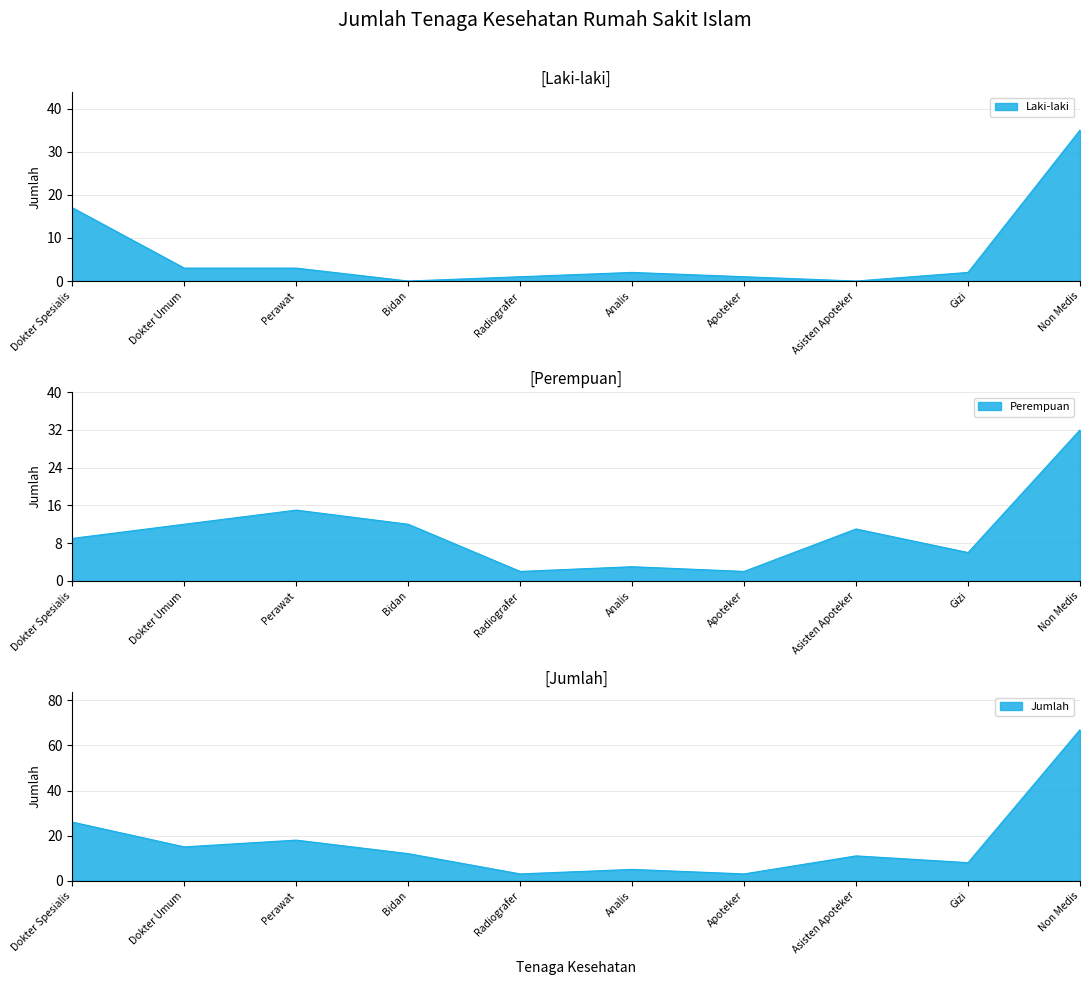

What is the difference between the highest and lowest values at Radiografer?

2